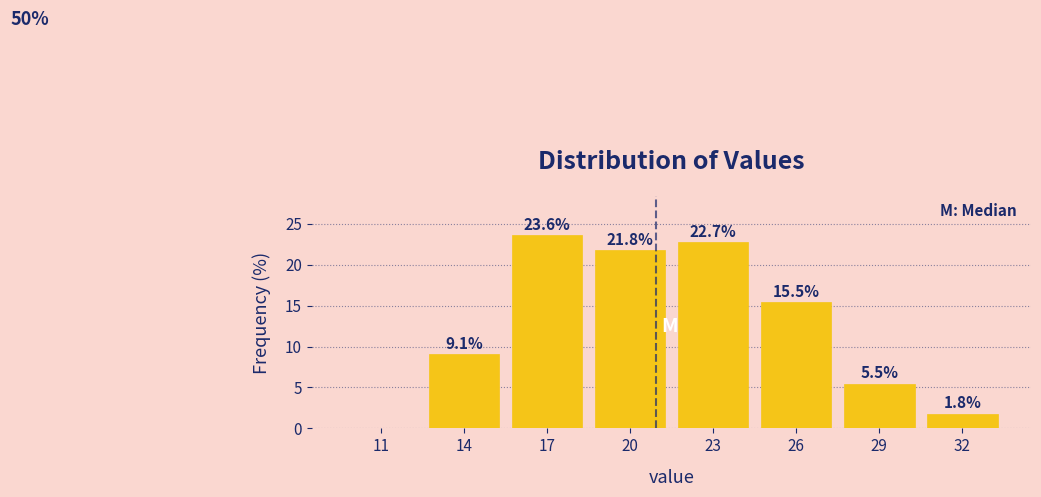

Reading left to right, what are all the values shown in this chart?

11=0.0	14=9.1	17=23.6	20=21.8	23=22.7	26=15.5	29=5.5	32=1.8